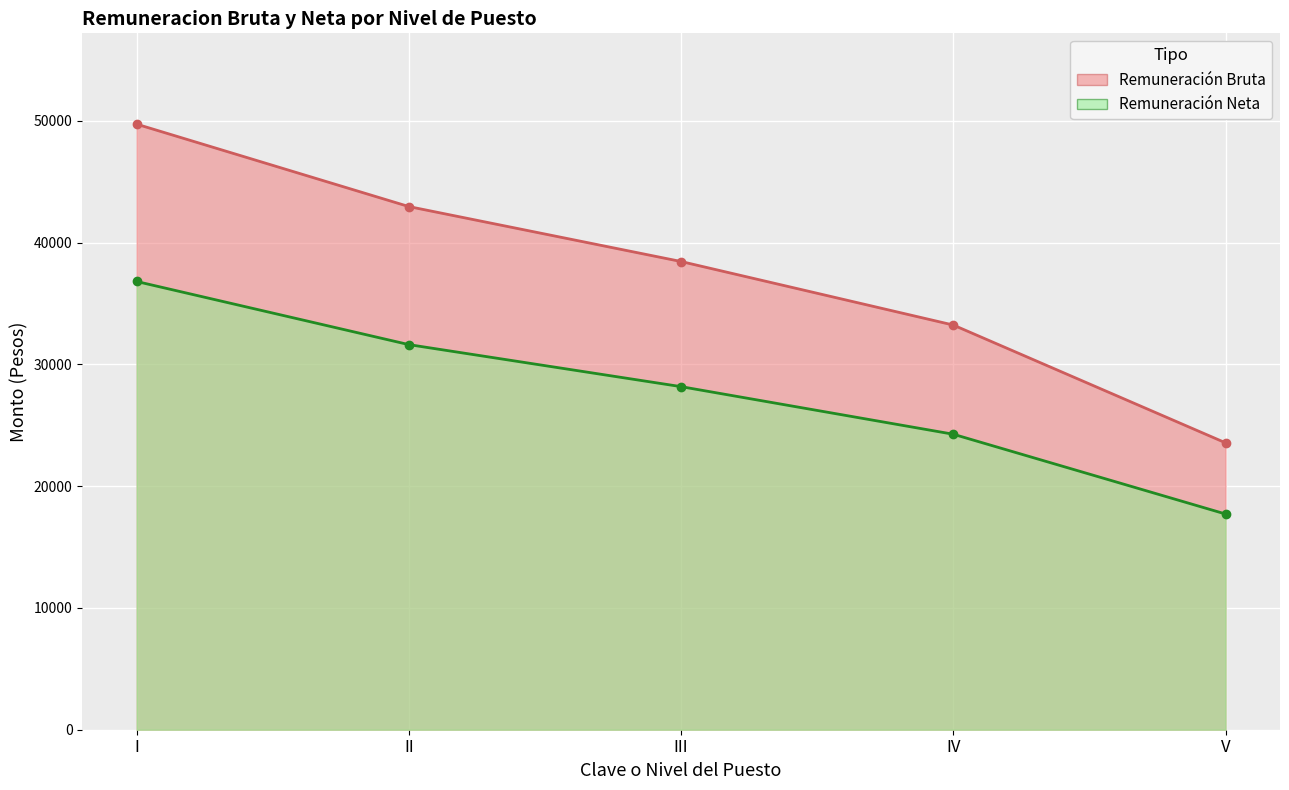

Rank the series by their average value, from lowest to highest.

Remuneracion Neta, Remuneracion Bruta